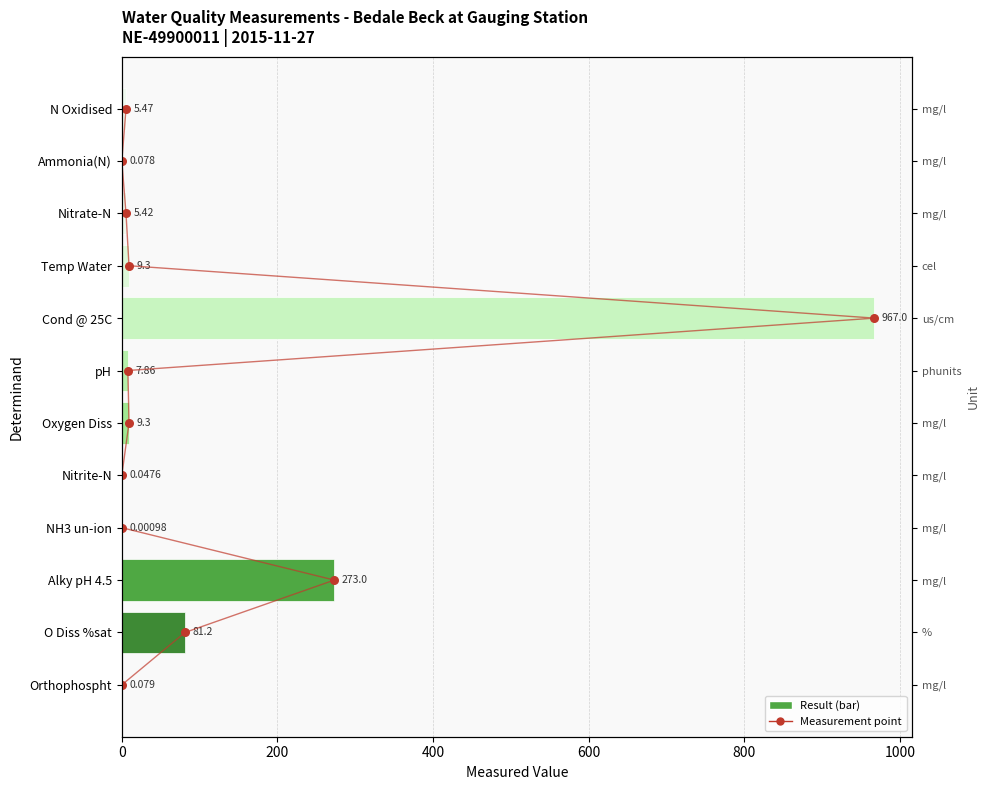

Which series has the widest spread of Y values?

result